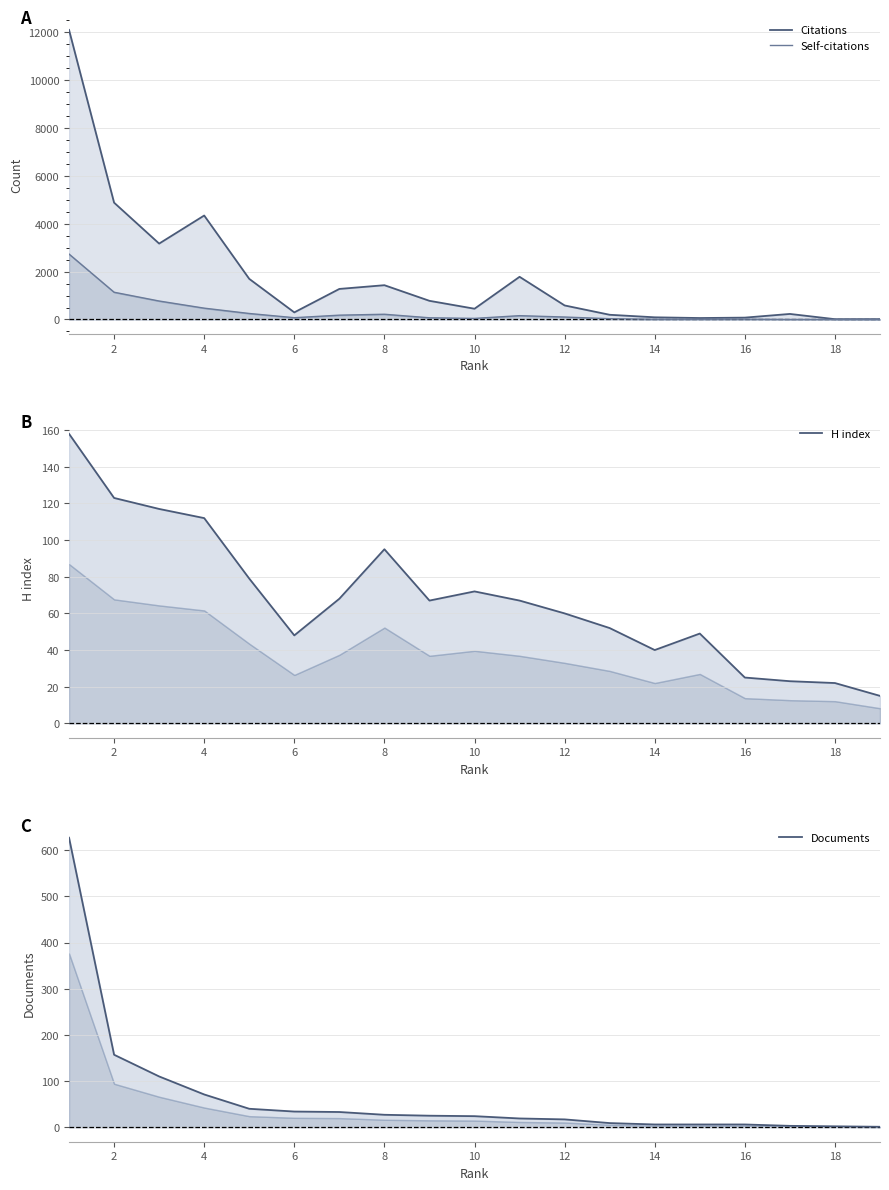

True or false: Documents and Citations intersect in this chart.

False